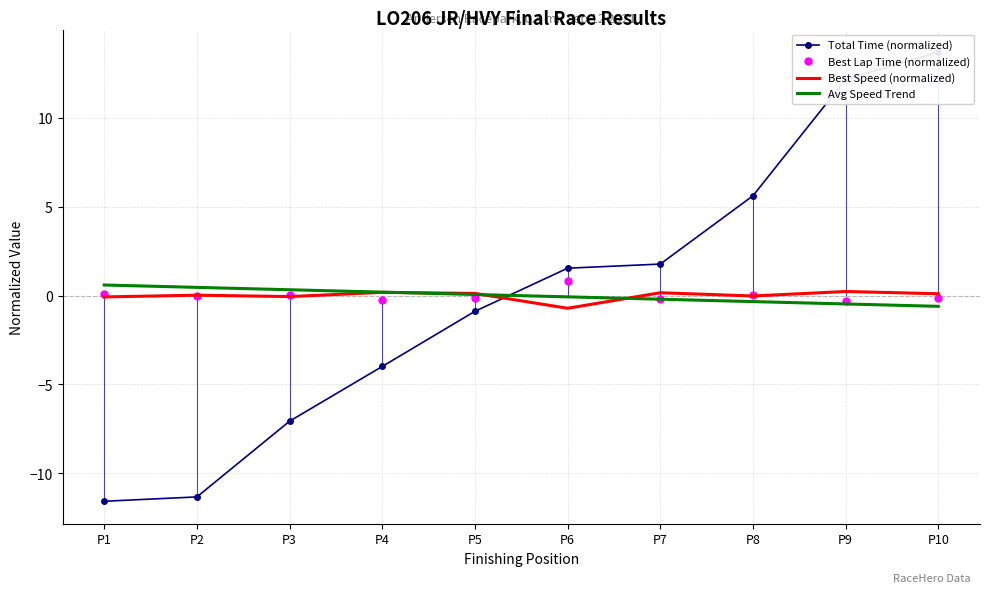

The Best Speed (normalized) series shows -0.7 at P6. True or false?

True